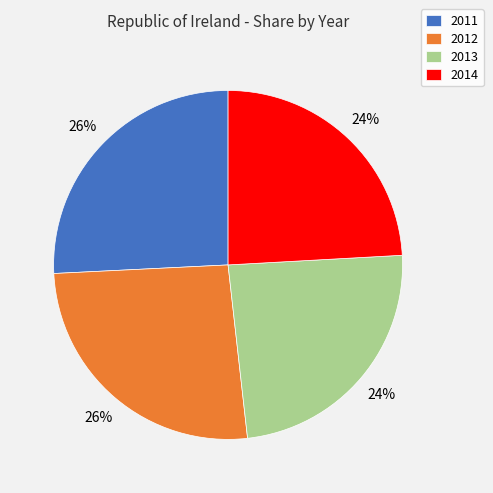

The 2013 slice represents 24% of the pie. True or false?

True